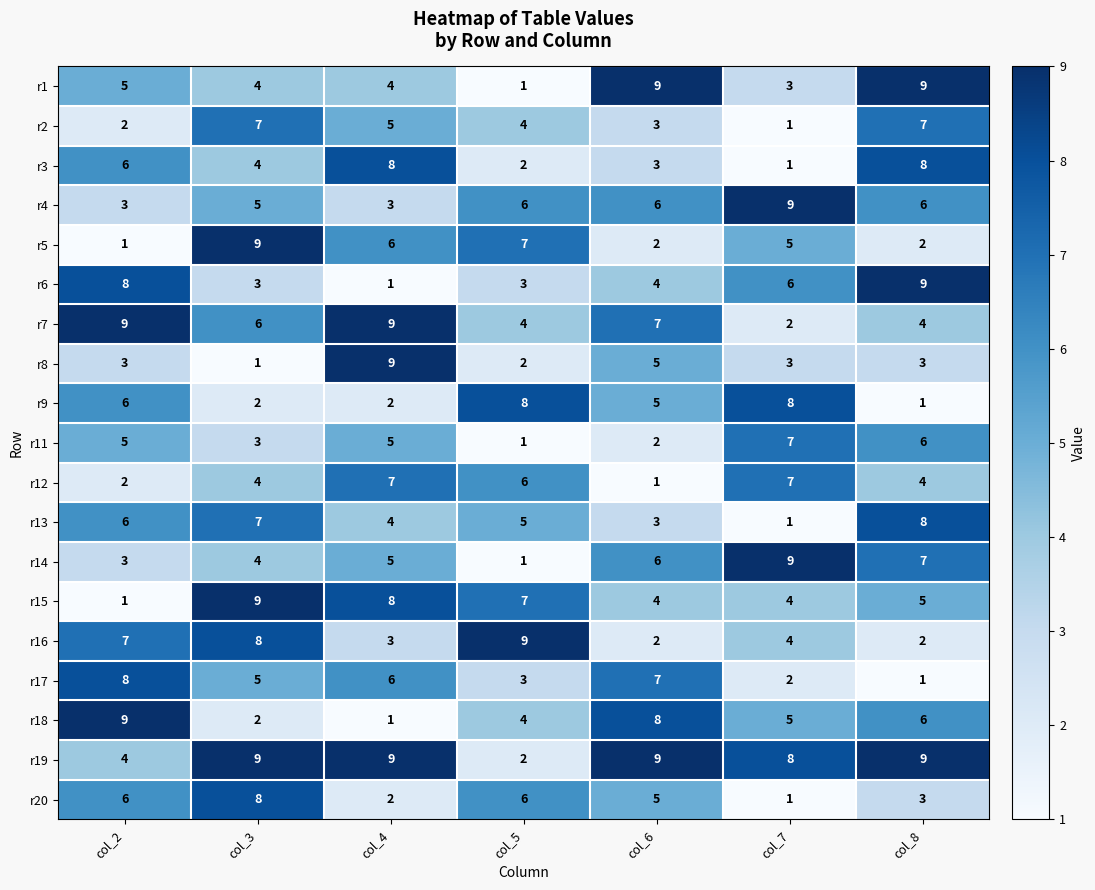

What is the smallest value displayed?

1